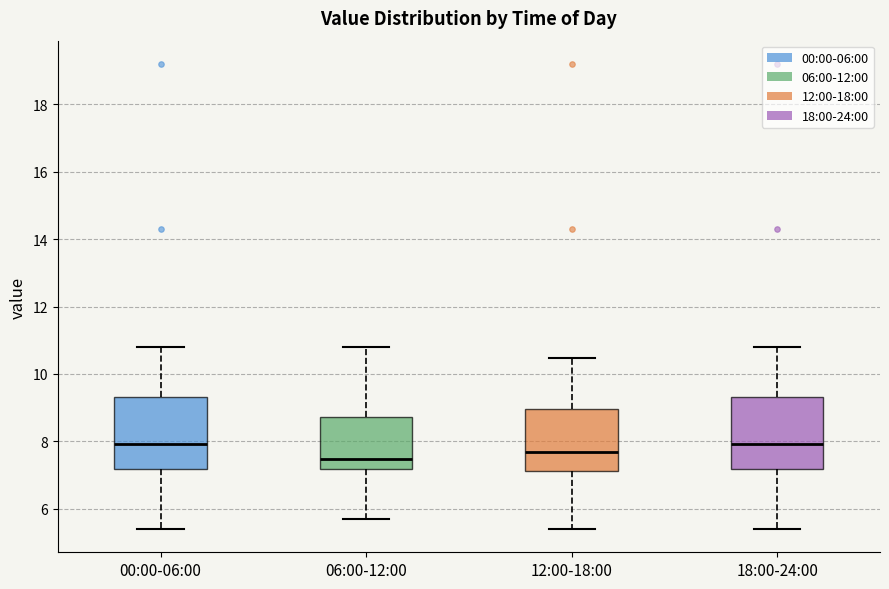

Reading left to right, read every box against the y-axis: the position of its median line, the range the box covers, and the ends of its whiskers. The values are not printed on the chart, so give them approximately, as read against the axis.

00:00-06:00: median 8.0, box 7.2 to 9.4, whiskers 5.4 to 10.8
06:00-12:00: median 7.4, box 7.2 to 8.8, whiskers 5.8 to 10.8
12:00-18:00: median 7.8, box 7.2 to 9.0, whiskers 5.4 to 10.4
18:00-24:00: median 8.0, box 7.2 to 9.4, whiskers 5.4 to 10.8